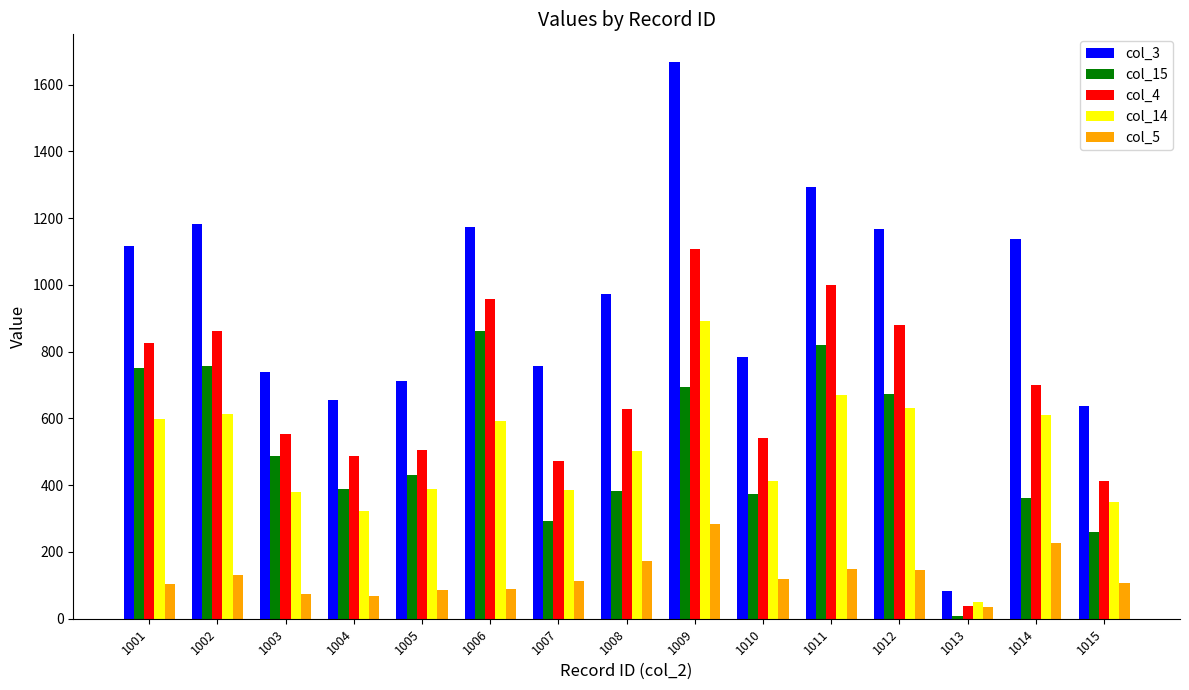

Between 1002 and 1004, which series saw the biggest shift?

col_3